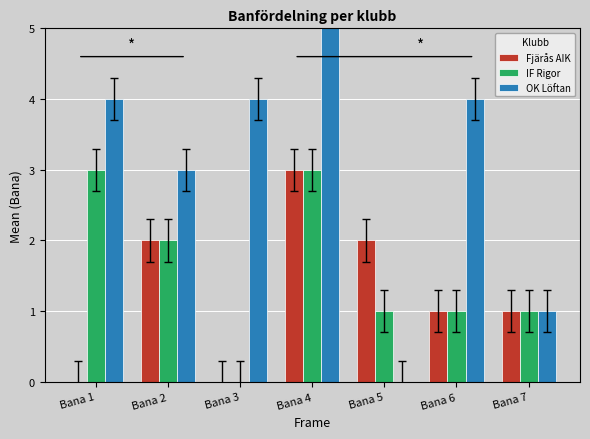

Reading left to right, what are all the values shown in this chart?

Fjärås AIK: 0	2	0	3	2	1	1
IF Rigor: 3	2	0	3	1	1	1
OK Löftan: 4	3	4	7	0	4	1